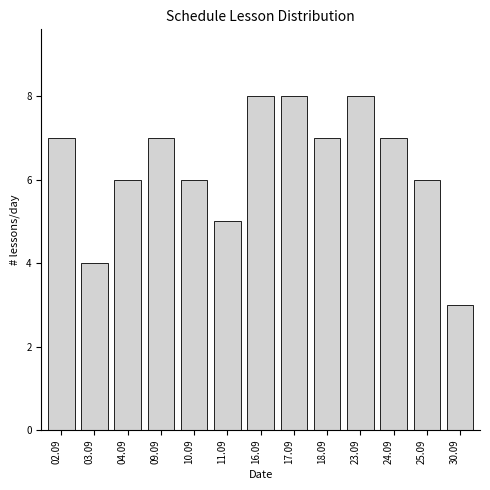

Reading left to right, extract all data points from this chart.

02.09=7	03.09=4	04.09=6	09.09=7	10.09=6	11.09=5	16.09=8	17.09=8	18.09=7	23.09=8	24.09=7	25.09=6	30.09=3